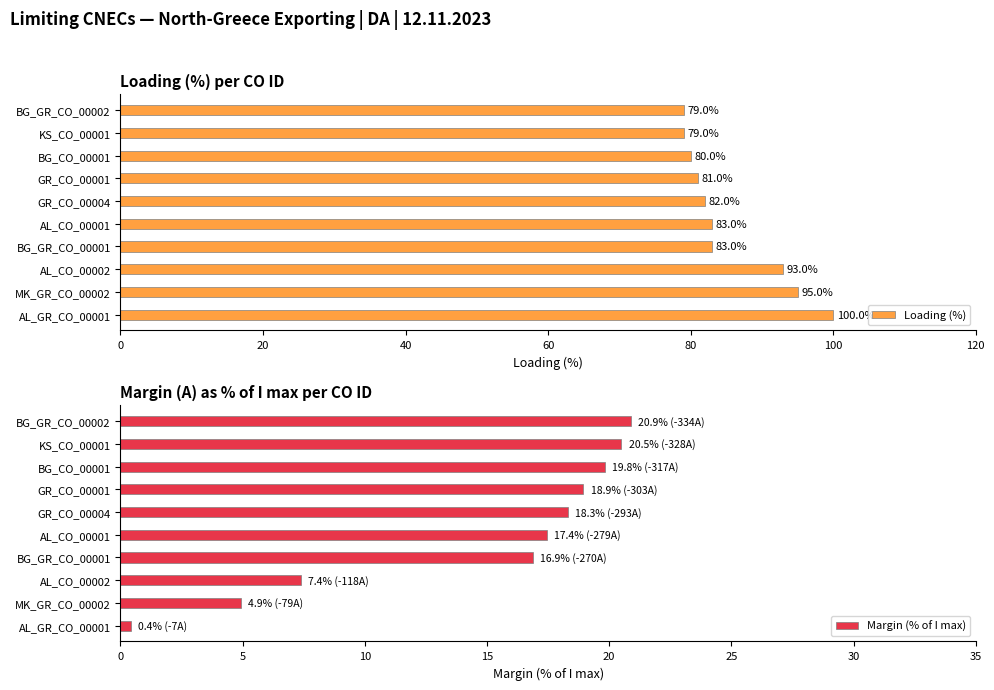

What is the maximum value for Margin (% of I max)?

20.9